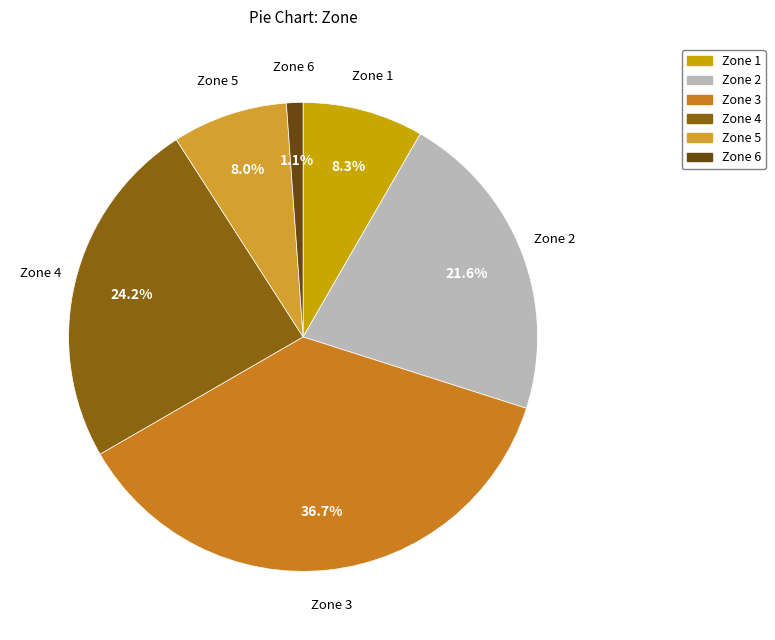

Does Zone 4 account for over 50% of the chart?

No